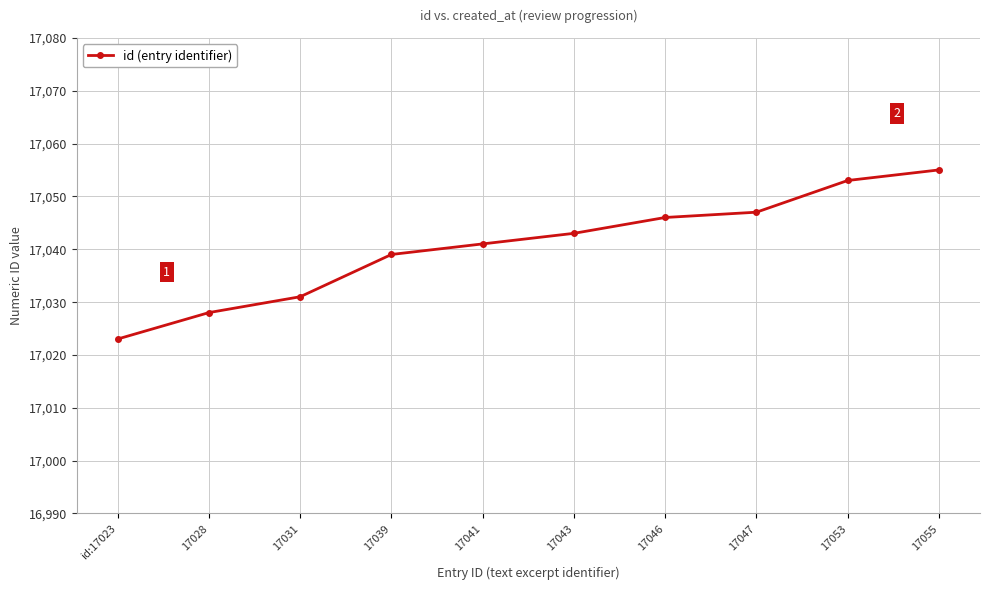

True or false: the data shows 9116 at 17055.

False